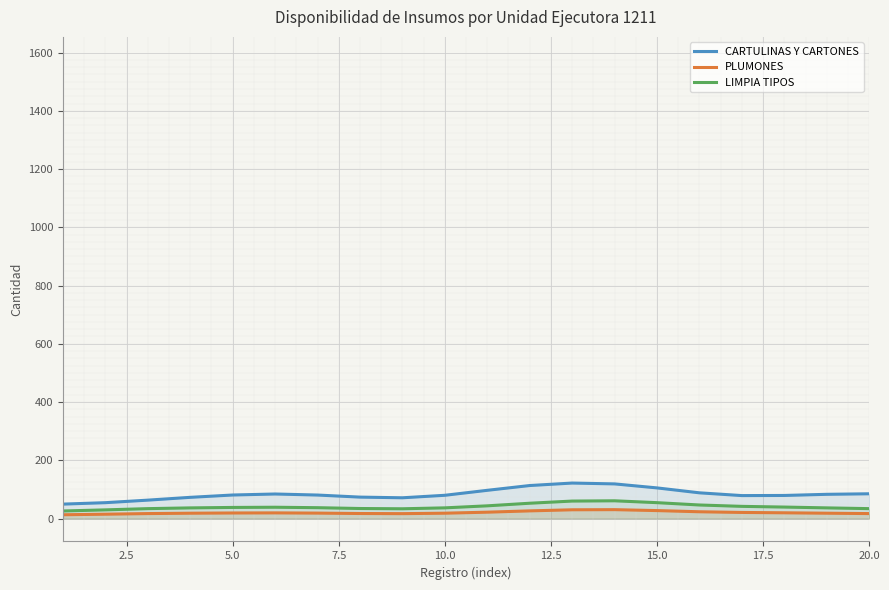

What is the greatest value displayed?

121.8